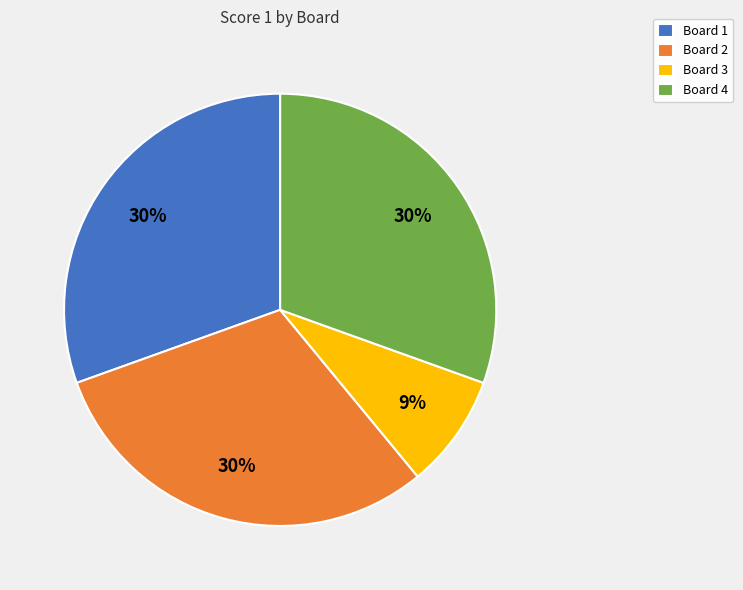

Count the number of slices in the pie.

4